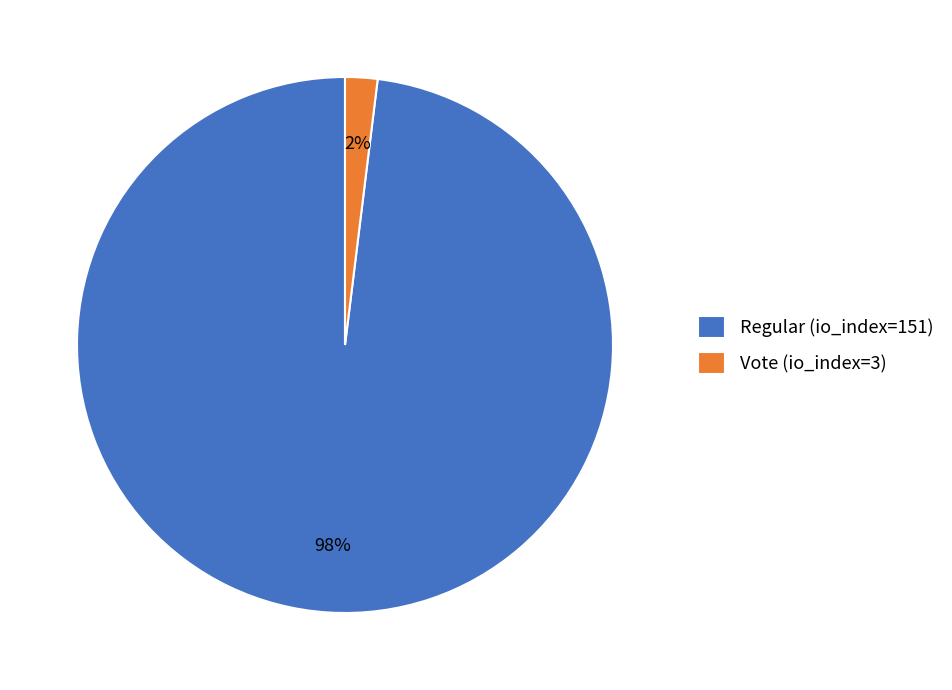

Which category has the biggest portion of the pie?

Regular (io_index=151)